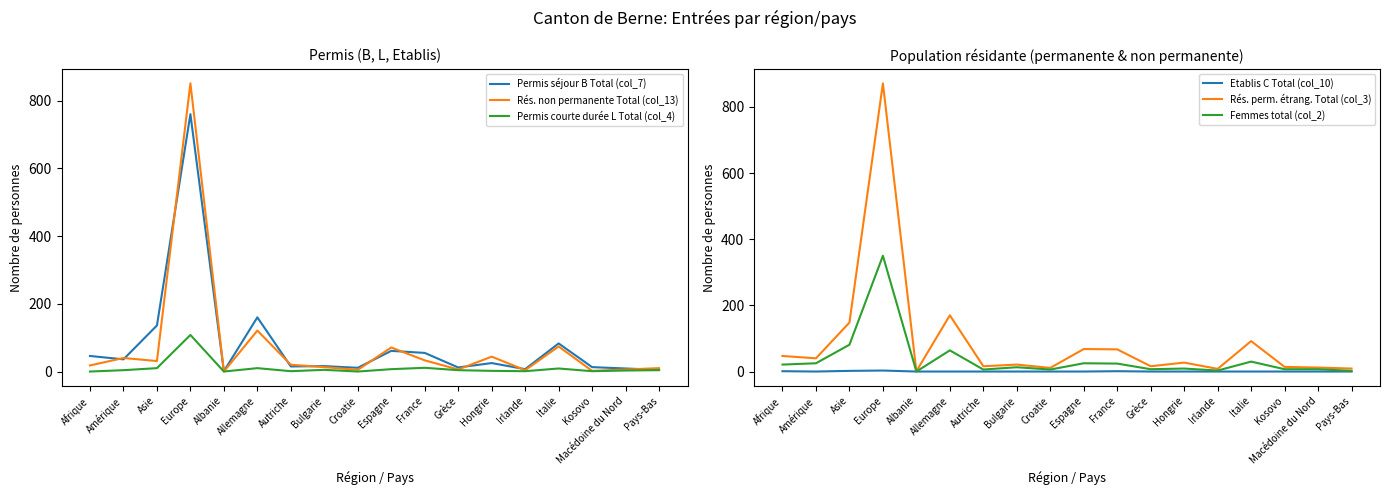

Reading left to right, list all the values displayed in this chart.

Permis séjour B Total (col_7): Afrique=46	Amérique=36	Asie=136	Europe=760	Albanie=1	Allemagne=160	Autriche=15	Bulgarie=16	Croatie=11	Espagne=61	France=55	Grèce=12	Hongrie=25	Irlande=7	Italie=83	Kosovo=13	Macédoine du Nord=9	Pays-Bas=5
Rés. non permanente Total (col_13): Afrique=18	Amérique=40	Asie=31	Europe=851	Albanie=0	Allemagne=121	Autriche=20	Bulgarie=13	Croatie=5	Espagne=71	France=33	Grèce=6	Hongrie=44	Irlande=4	Italie=74	Kosovo=2	Macédoine du Nord=6	Pays-Bas=10
Permis courte durée L Total (col_4): Afrique=0	Amérique=4	Asie=10	Europe=108	Albanie=0	Allemagne=10	Autriche=1	Bulgarie=5	Croatie=0	Espagne=7	France=11	Grèce=4	Hongrie=2	Irlande=1	Italie=9	Kosovo=1	Macédoine du Nord=3	Pays-Bas=4
Etablis C Total (col_10): Afrique=1	Amérique=0	Asie=2	Europe=3	Albanie=0	Allemagne=0	Autriche=0	Bulgarie=0	Croatie=0	Espagne=0	France=1	Grèce=0	Hongrie=0	Irlande=0	Italie=0	Kosovo=0	Macédoine du Nord=0	Pays-Bas=0
Rés. perm. étrang. Total (col_3): Afrique=47	Amérique=40	Asie=148	Europe=871	Albanie=1	Allemagne=170	Autriche=16	Bulgarie=21	Croatie=11	Espagne=68	France=67	Grèce=16	Hongrie=27	Irlande=8	Italie=92	Kosovo=14	Macédoine du Nord=12	Pays-Bas=9
Femmes total (col_2): Afrique=21	Amérique=25	Asie=81	Europe=350	Albanie=0	Allemagne=64	Autriche=6	Bulgarie=13	Croatie=6	Espagne=25	France=24	Grèce=7	Hongrie=9	Irlande=3	Italie=30	Kosovo=7	Macédoine du Nord=7	Pays-Bas=2